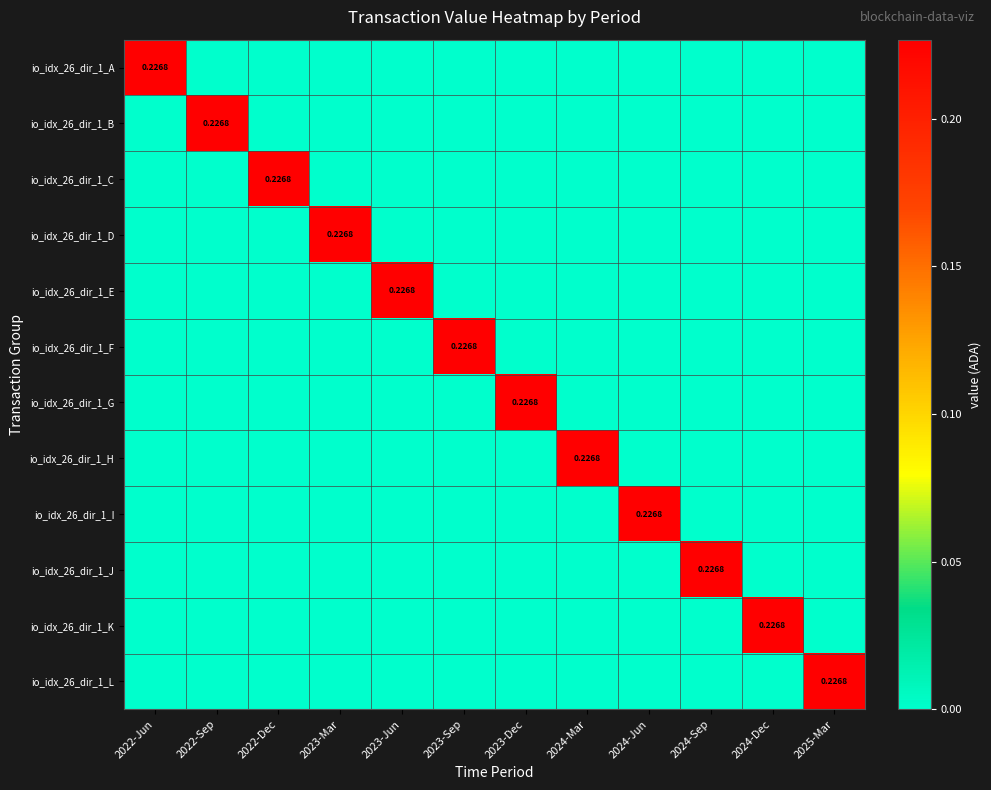

What is the difference between the highest and lowest values at 2022-Dec?

0.2